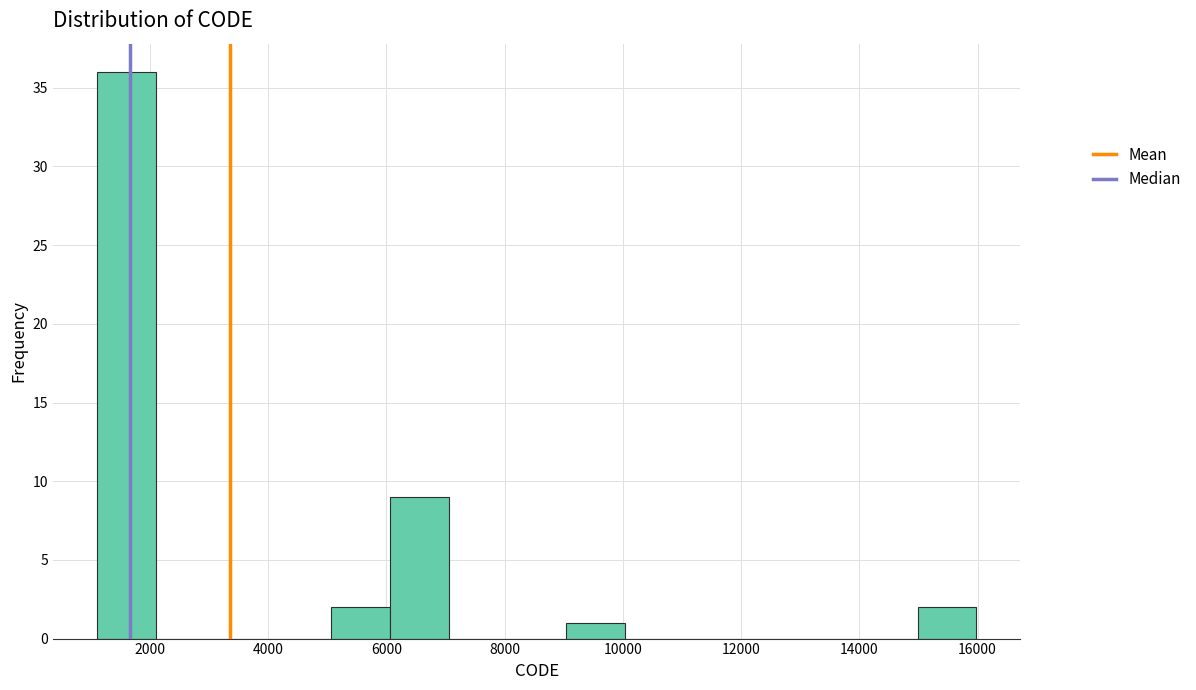

What is the height of the bar covering 5000 to 6000 on the x-axis? Neither the bar edges nor the heights are printed on the chart, so give them approximately, as read against the axes.

2